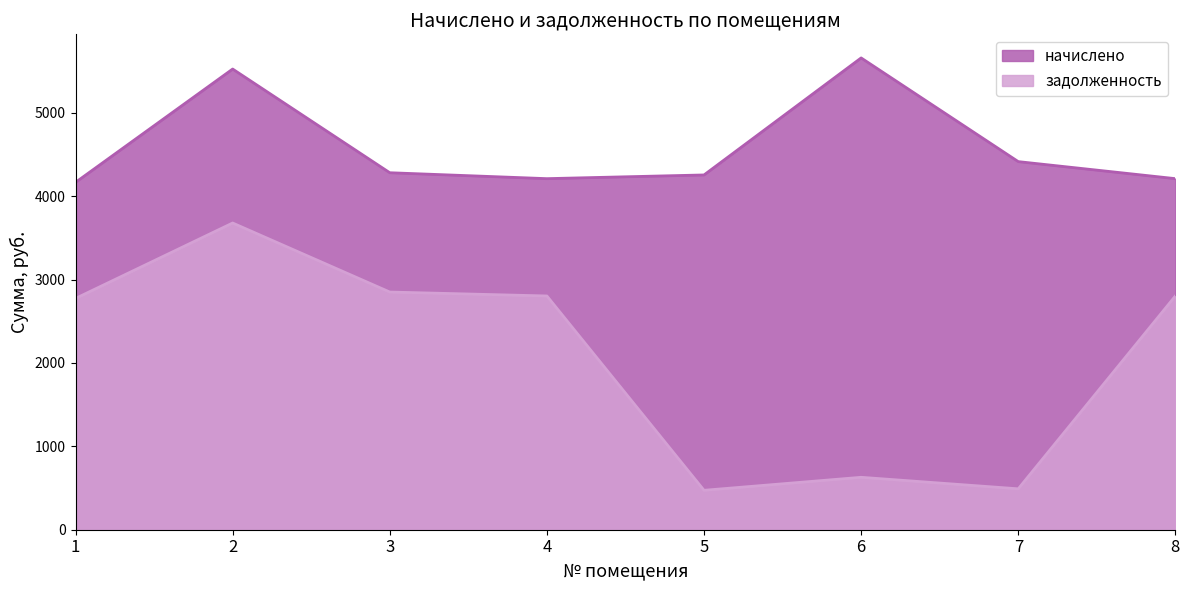

At which category is the sum across all series the highest?

2